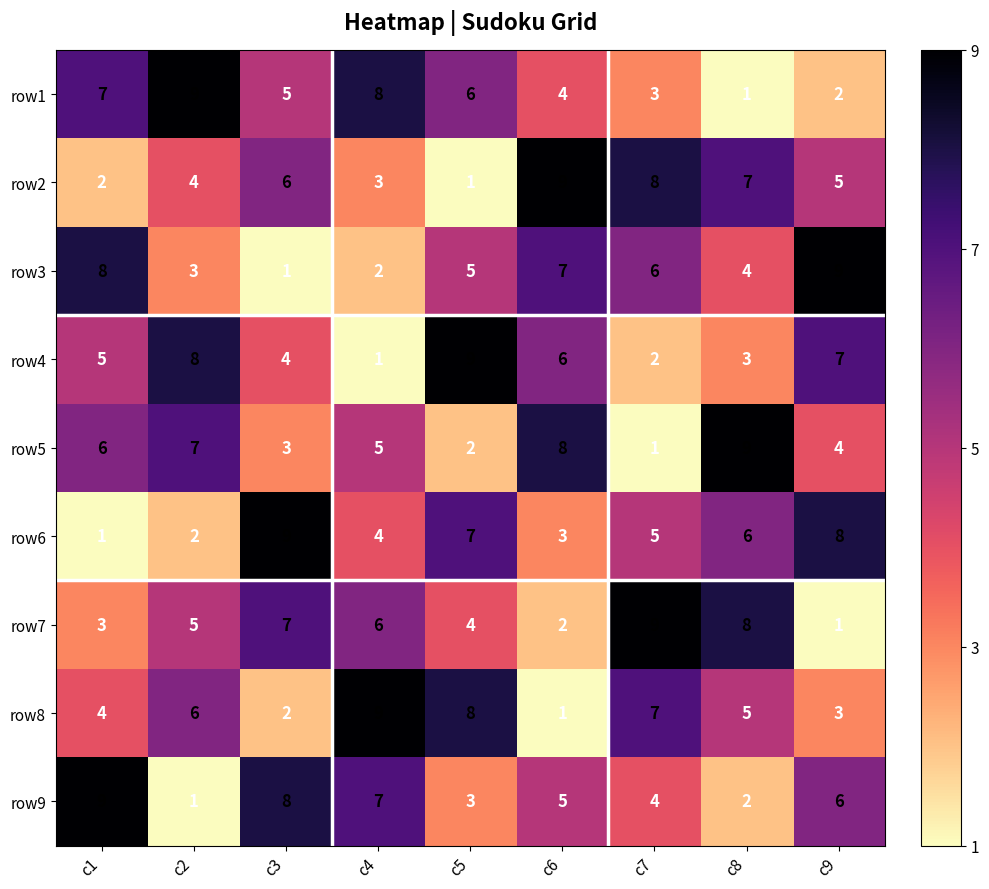

List the labels in order of row2 value, smallest first.

c5, c1, c4, c2, c9, c3, c8, c7, c6